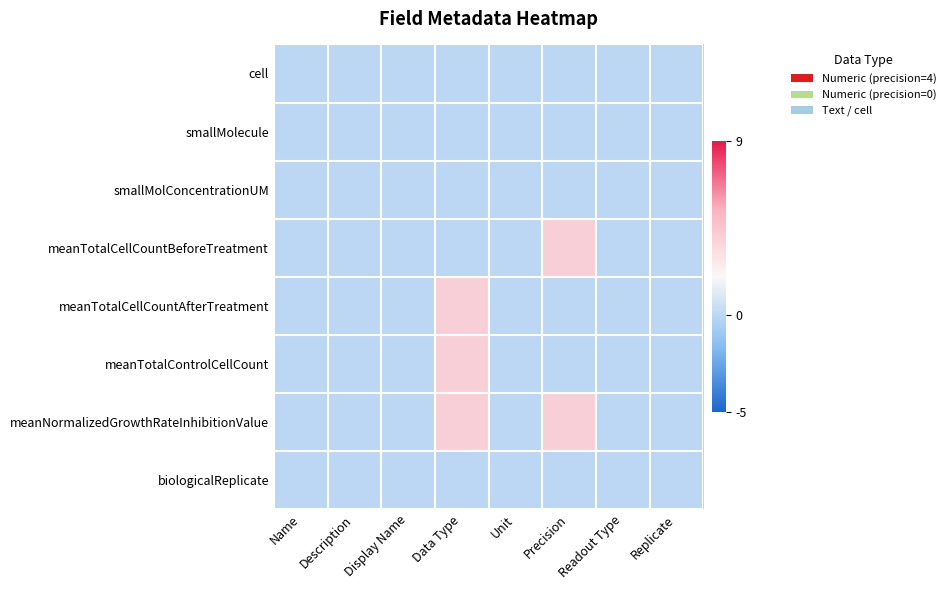

Which label corresponds to the largest value in the chart?

Precision